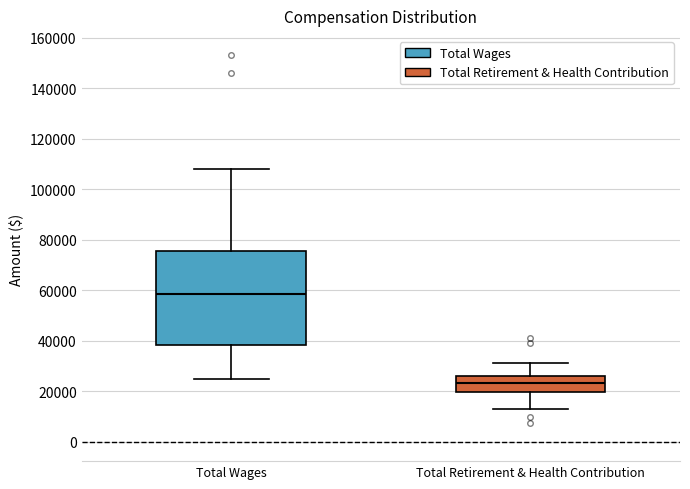

Which box has the highest median line?

Total Wages